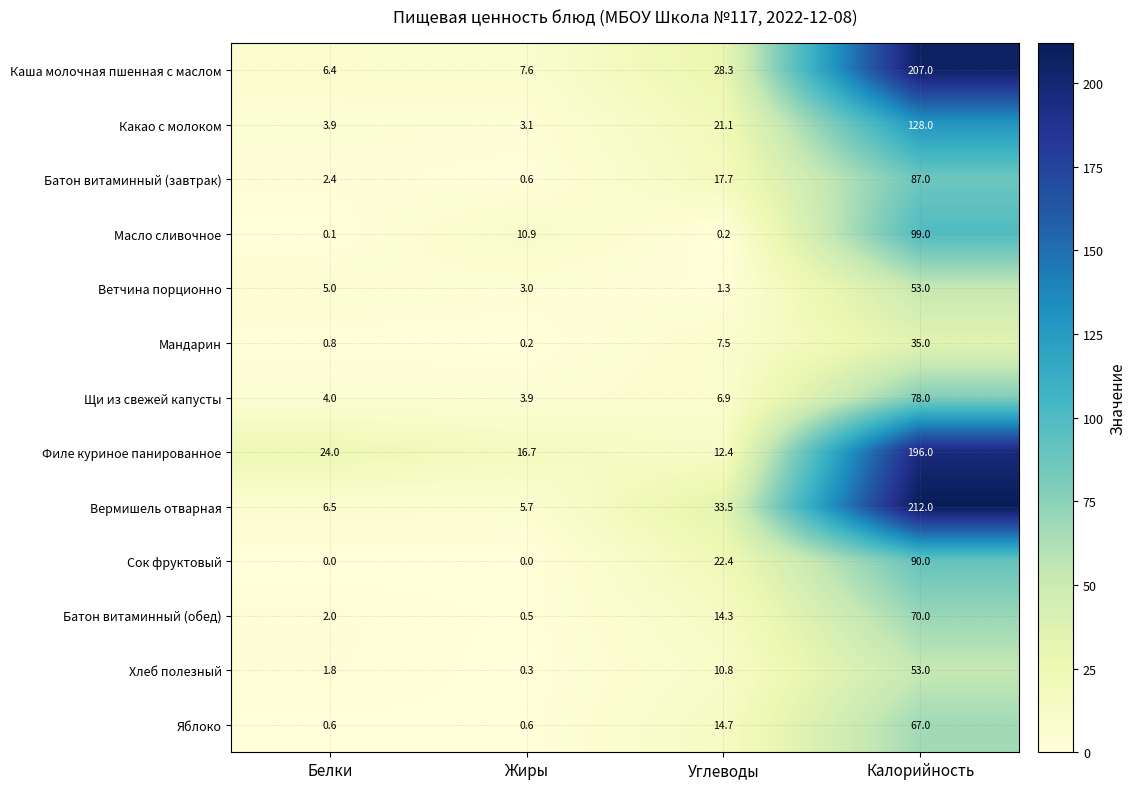

Which category has the highest value in the Батон витаминный (завтрак) series?

Калорийность